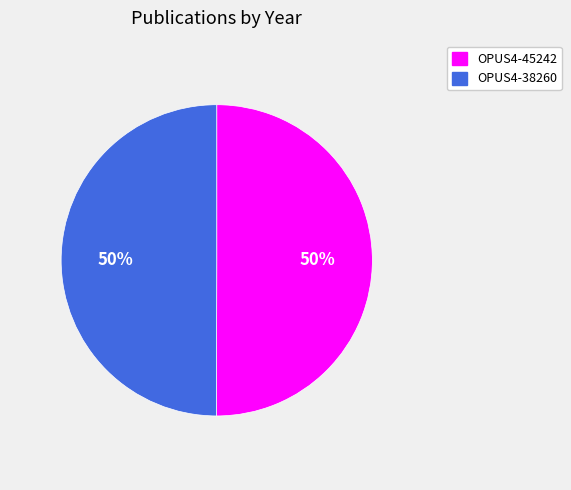

To the nearest percent, what percentage of the pie is OPUS4-38260?

50%